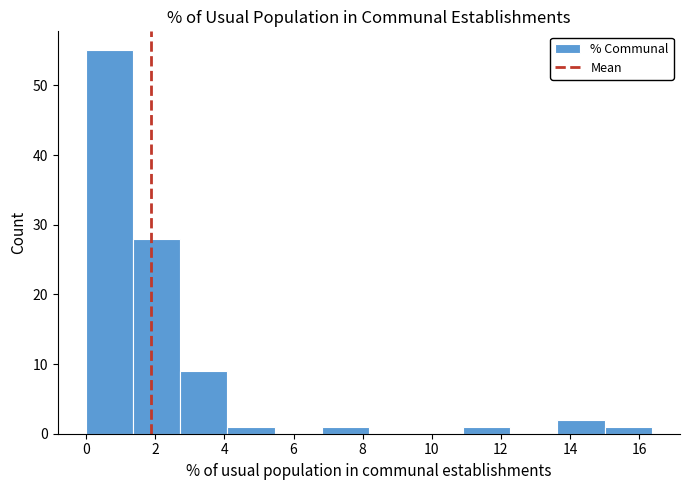

How tall is the bar that spans 2.8 to 4.0 on the x-axis? Neither the bar edges nor the heights are printed on the chart, so give them approximately, as read against the axes.

9